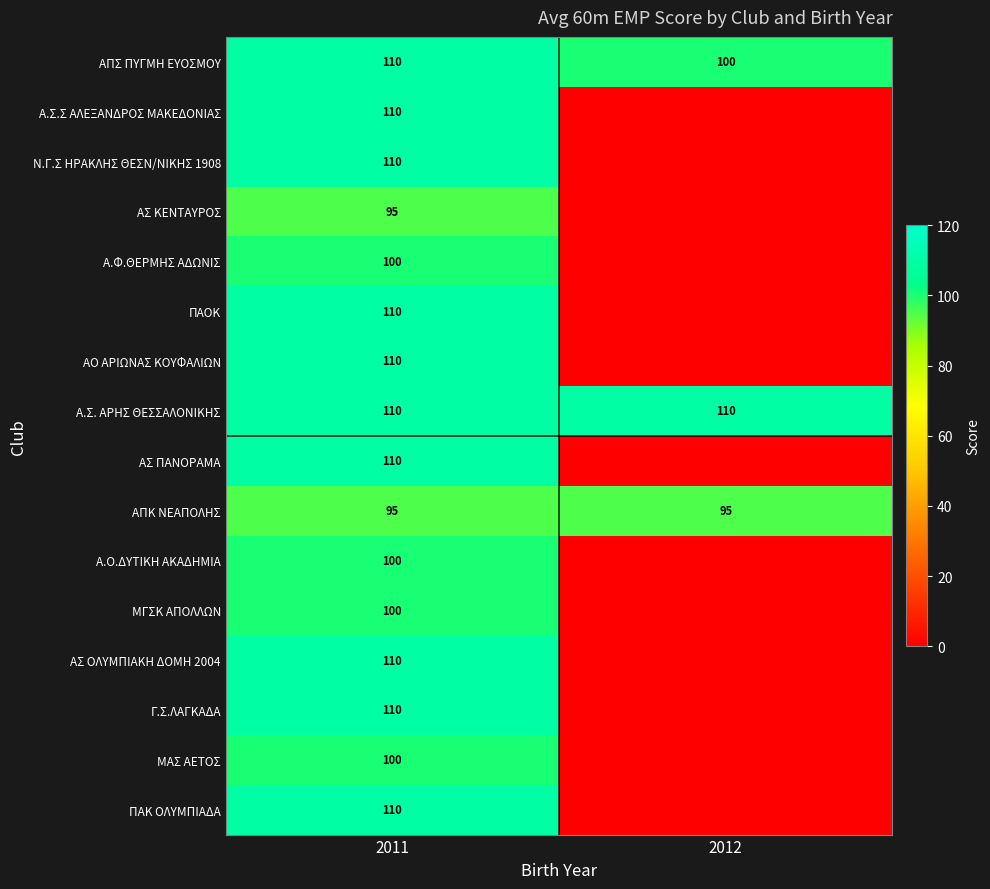

The Ν.Γ.Σ ΗΡΑΚΛΗΣ ΘΕΣΝ/ΝΙΚΗΣ 1908 series shows 110 at 2011. True or false?

True